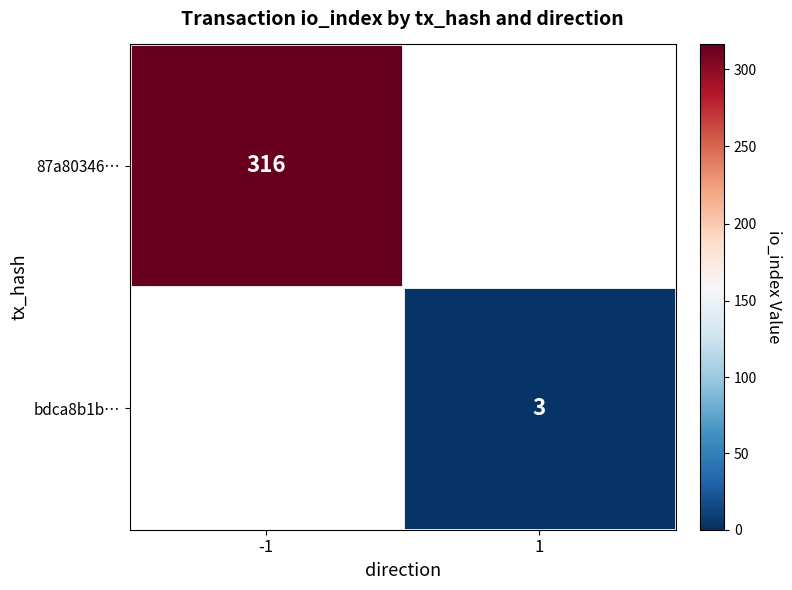

True or false: bdca8b1b… has a value of 4.4 at 1.

False